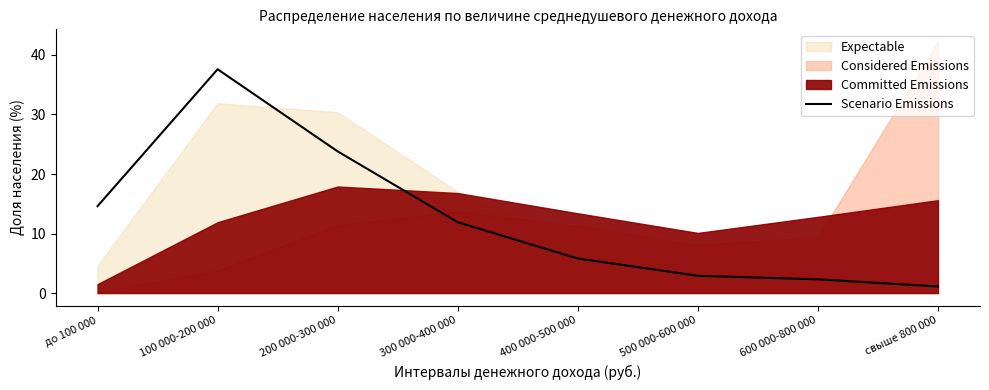

What is the sum of all values?

100.0